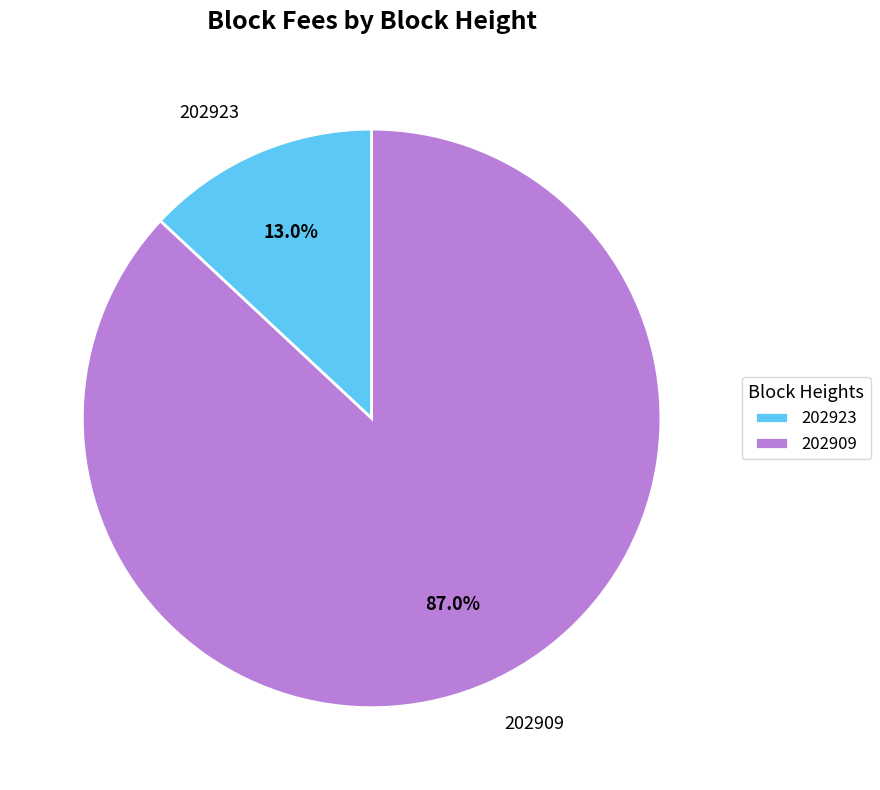

What is the largest slice in the pie chart?

202909